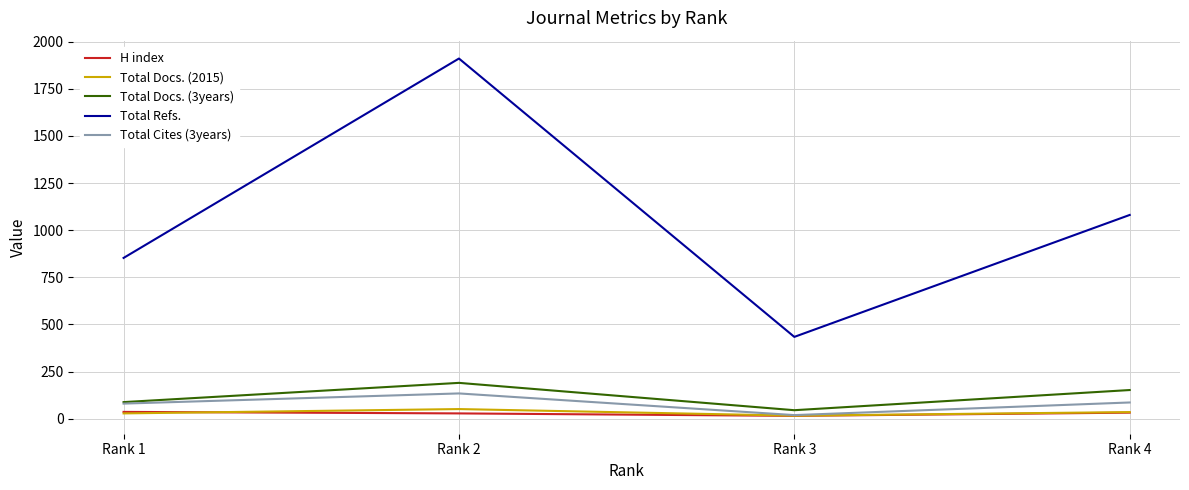

Rank the categories by Total Docs. (3years) value from lowest to highest.

Rank 3, Rank 1, Rank 4, Rank 2